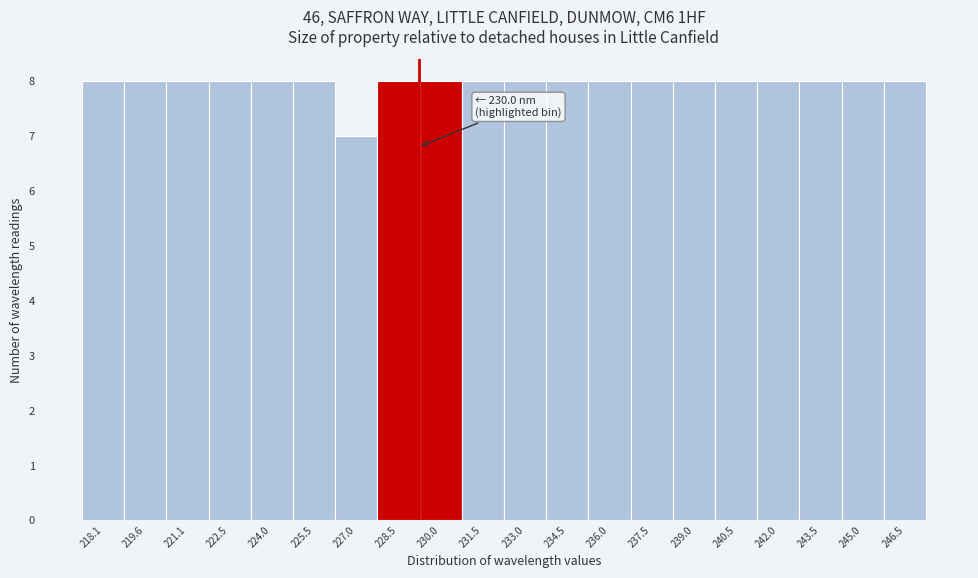

Reading left to right, extract all data points from this chart.

8	8	8	8	8	8	7	8	8	8	8	8	8	8	8	8	8	8	8	8